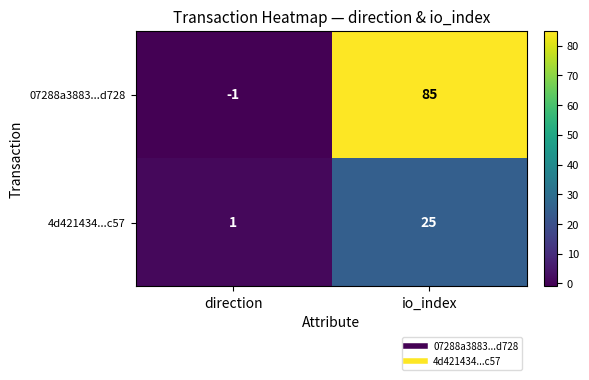

The value of 07288a3883...d728 at direction is -2. True or false?

False